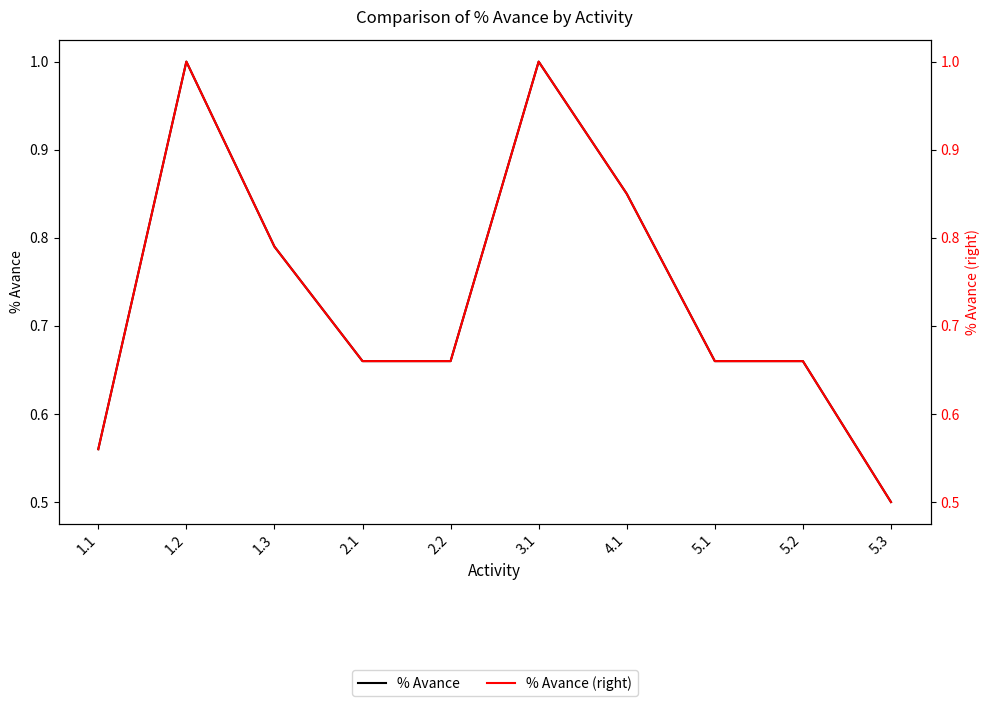

At 3.1, list the series in order from smallest to largest.

% Avance, % Avance (right)